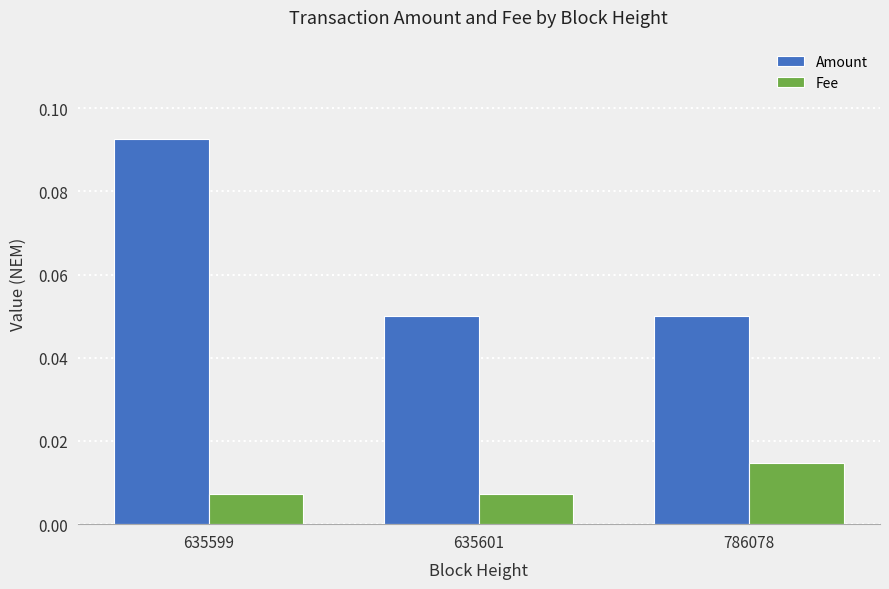

At which category is the sum across all series the highest?

635599